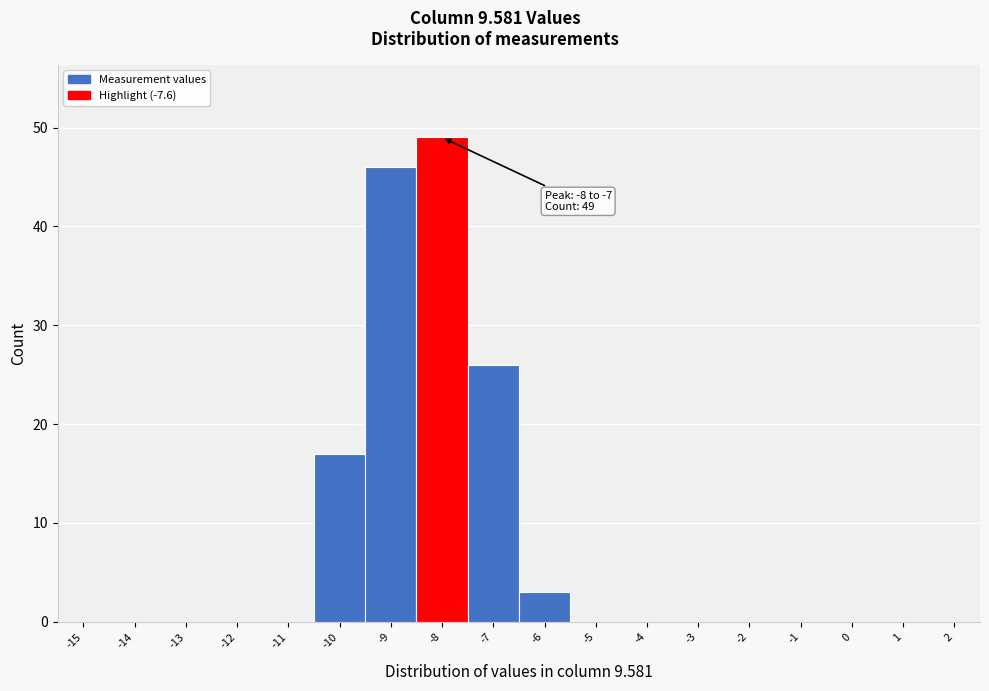

Reading left to right, extract all data points from this chart.

-15=0	-14=0	-13=0	-12=0	-11=0	-10=17	-9=46	-8=49	-7=26	-6=3	-5=0	-4=0	-3=0	-2=0	-1=0	0=0	1=0	2=0